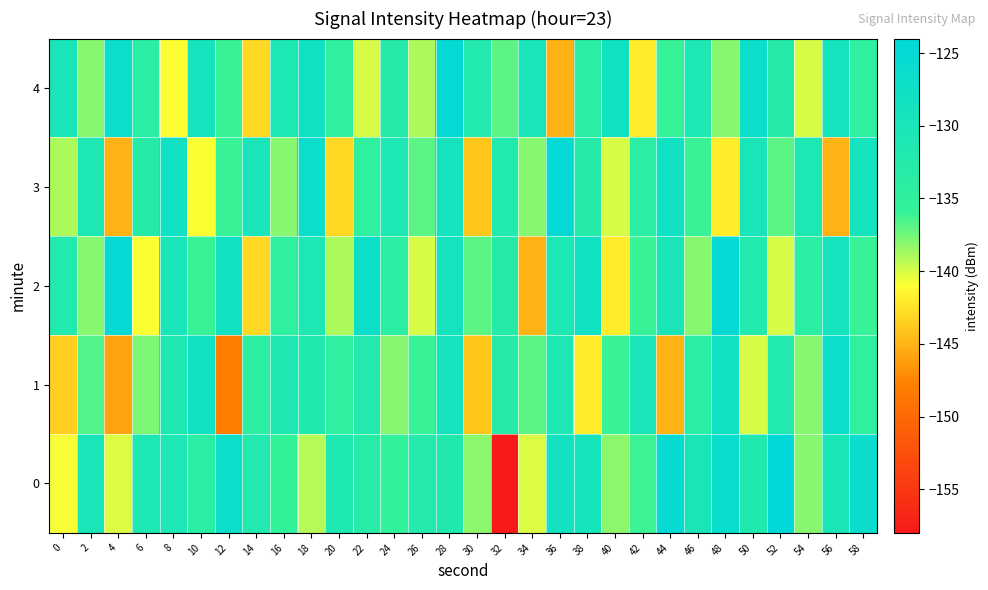

How many categories are shown in the chart?

30